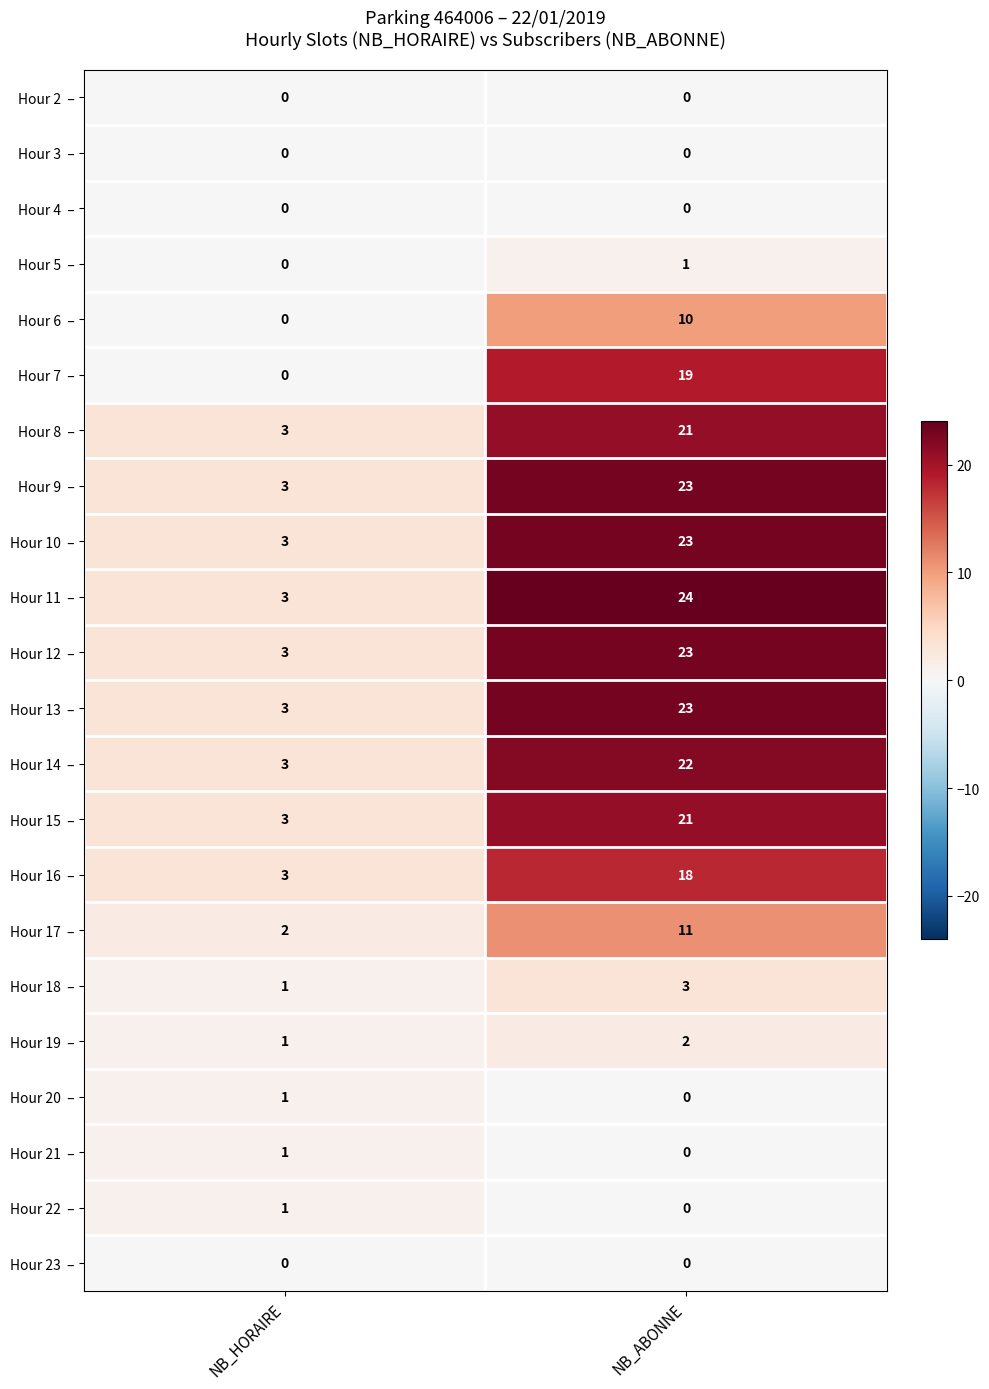

What is the difference between the highest and lowest values at NB_HORAIRE?

3